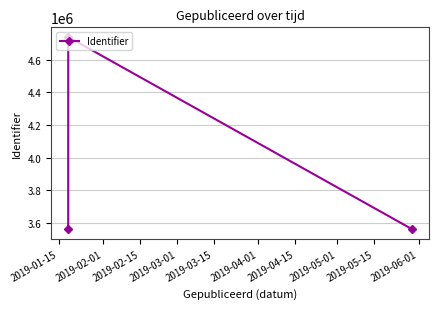

What is the value of the 2nd point from the left?

4740522